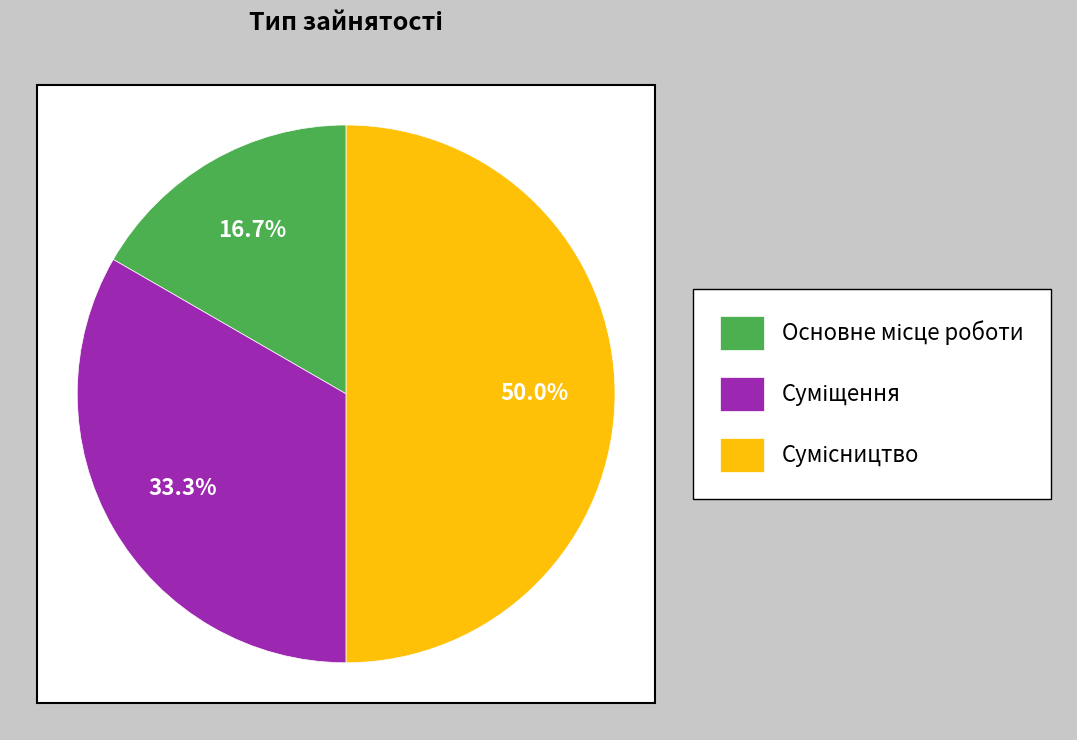

Rank the categories by value from lowest to highest.

Основне місце роботи, Суміщення, Сумісництво